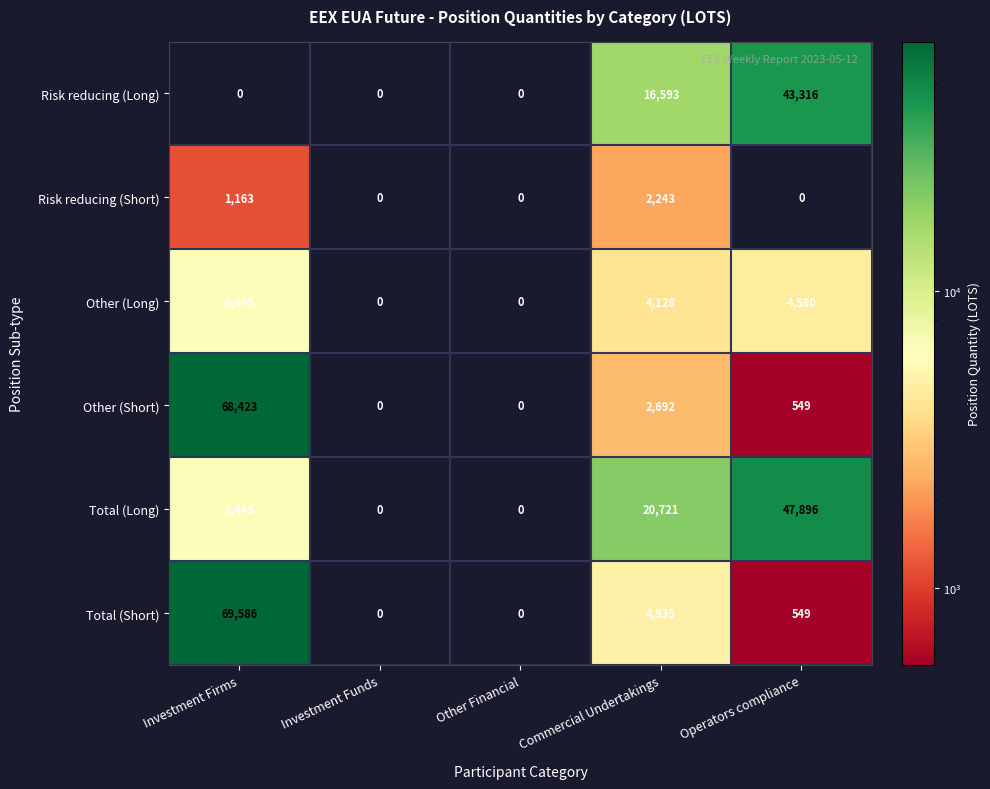

The Total (Short) series shows 2838 at Commercial Undertakings. True or false?

False